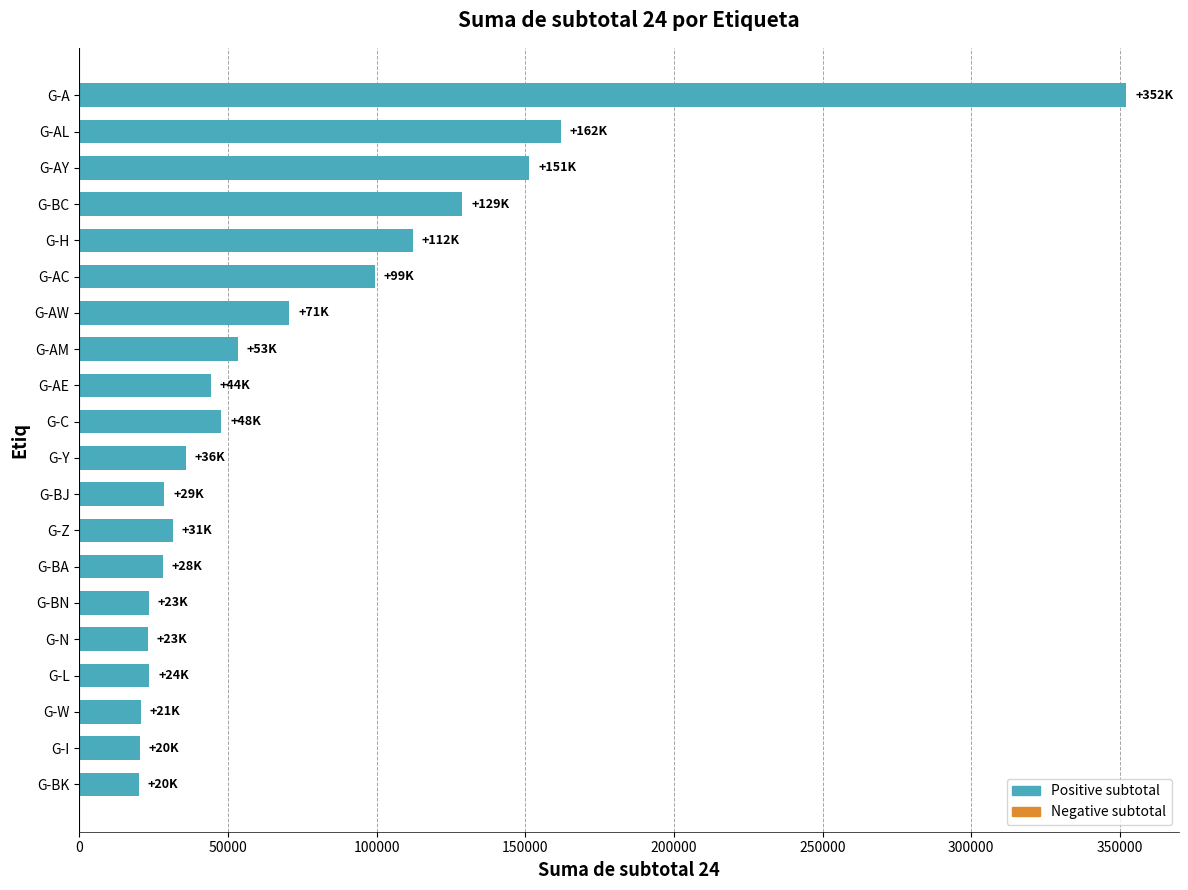

What is the value of the 18th bar from the top?

20659.8